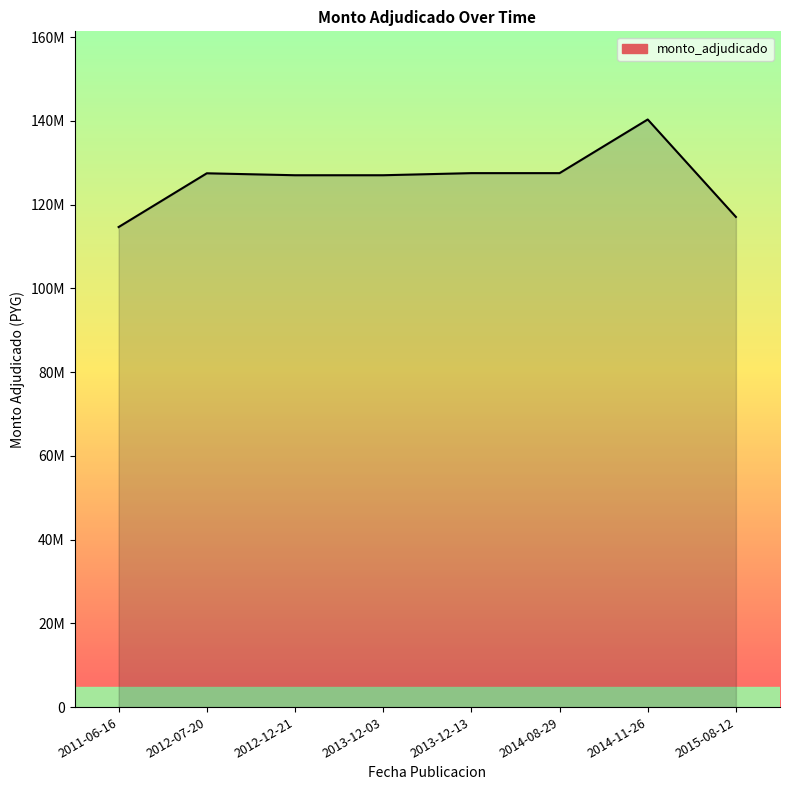

What is the label of the 5th point from the left?

2013-12-13